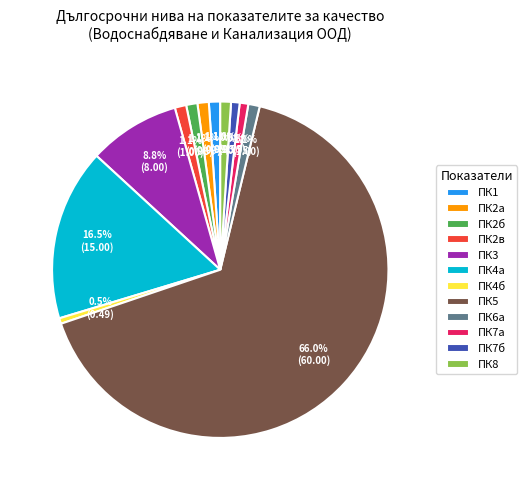

Approximately how many times larger is the value at ПК5 compared to ПК4а?

4.0